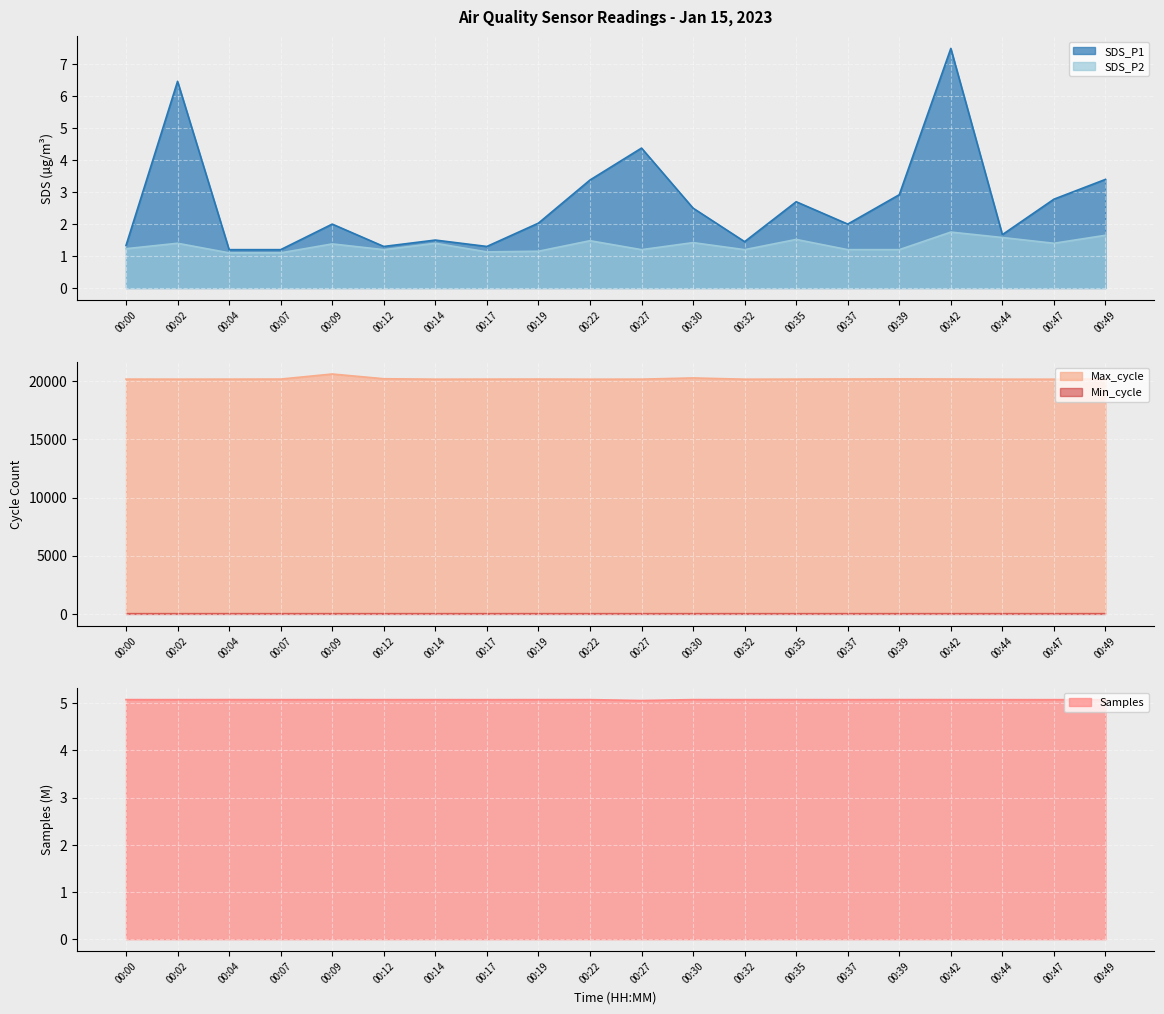

What is the difference between the maximum and second lowest values in the SDS_P1 series?

6.3